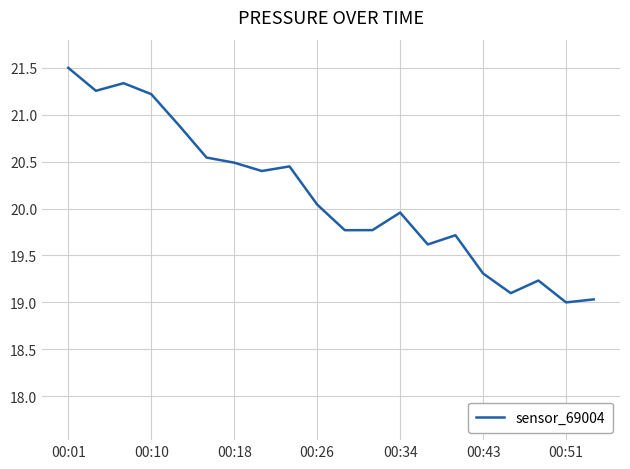

What is the minimum value shown in the chart?

19.0